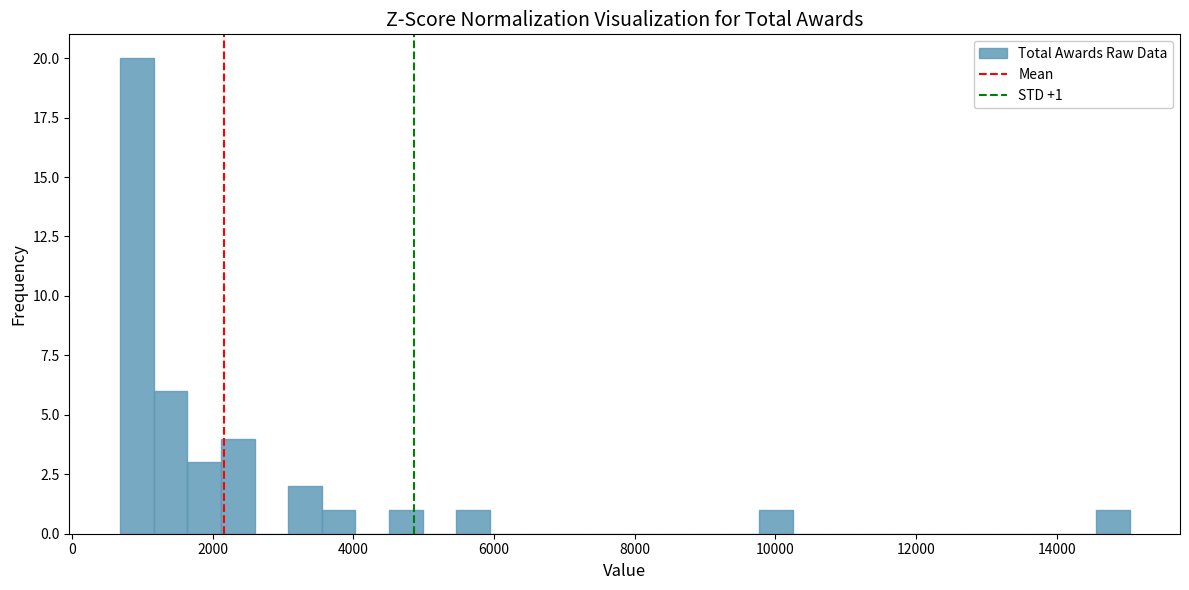

Read against the x-axis, roughly where is the centre of the tallest bar?

1000